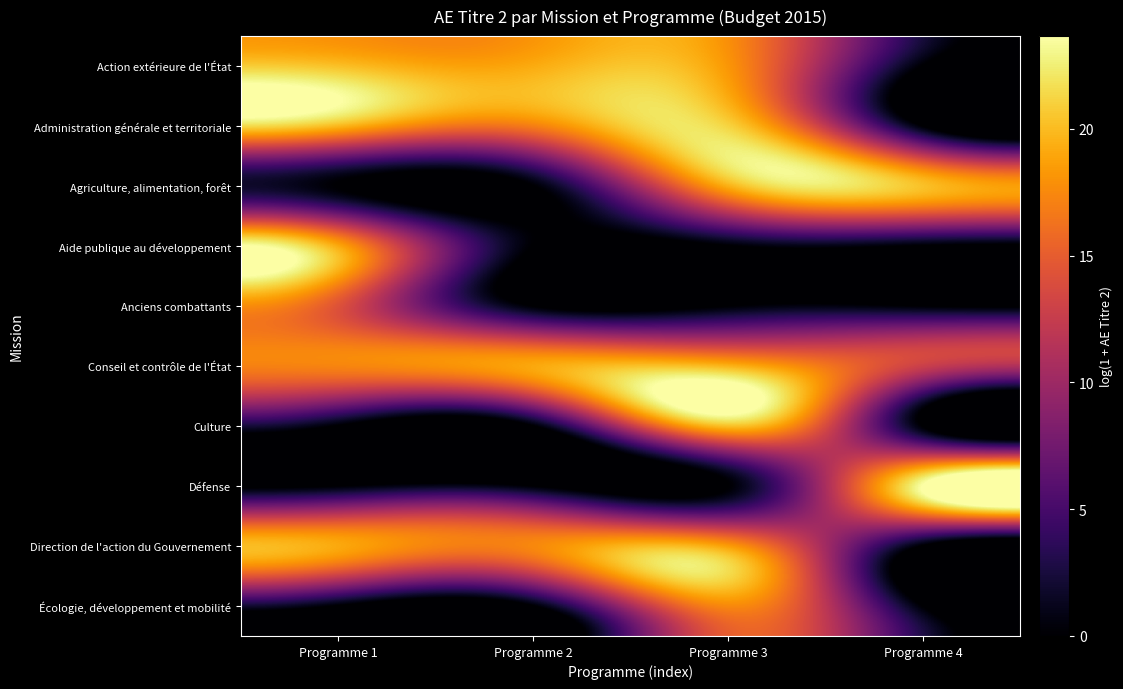

Reading right to left, transcribe all the data shown in this chart.

Action extérieure de l'État: Programme 4=0.0	Programme 3=18.2	Programme 2=19.2	Programme 1=20.2
Administration générale et territoriale: Programme 4=0.0	Programme 3=21.1	Programme 2=17.0	Programme 1=19.9
Agriculture, alimentation, forêt: Programme 4=20.3	Programme 3=19.5	Programme 2=0.0	Programme 1=0.0
Aide publique au développement: Programme 4=0.0	Programme 3=0.0	Programme 2=0.0	Programme 1=19.1
Anciens combattants: Programme 4=0.0	Programme 3=0.0	Programme 2=0.0	Programme 1=14.3
Conseil et contrôle de l'État: Programme 4=12.8	Programme 3=19.6	Programme 2=19.0	Programme 1=17.3
Culture: Programme 4=0.0	Programme 3=20.3	Programme 2=0.0	Programme 1=0.0
Défense: Programme 4=23.7	Programme 3=0.0	Programme 2=0.0	Programme 1=0.0
Direction de l'action du Gouvernement: Programme 4=0.0	Programme 3=18.5	Programme 2=17.5	Programme 1=19.1
Écologie, développement et mobilité: Programme 4=0.0	Programme 3=17.5	Programme 2=0.0	Programme 1=0.0